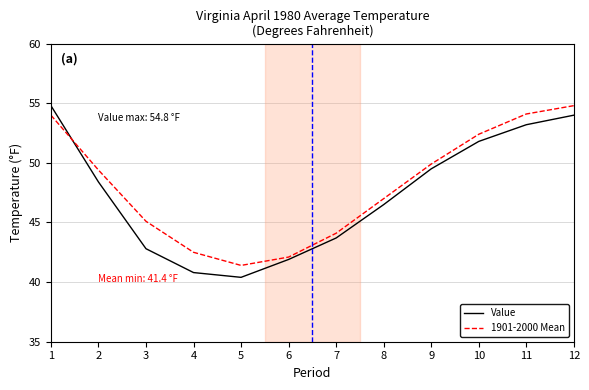

Which series has the largest total across all categories?

1901-2000 Mean